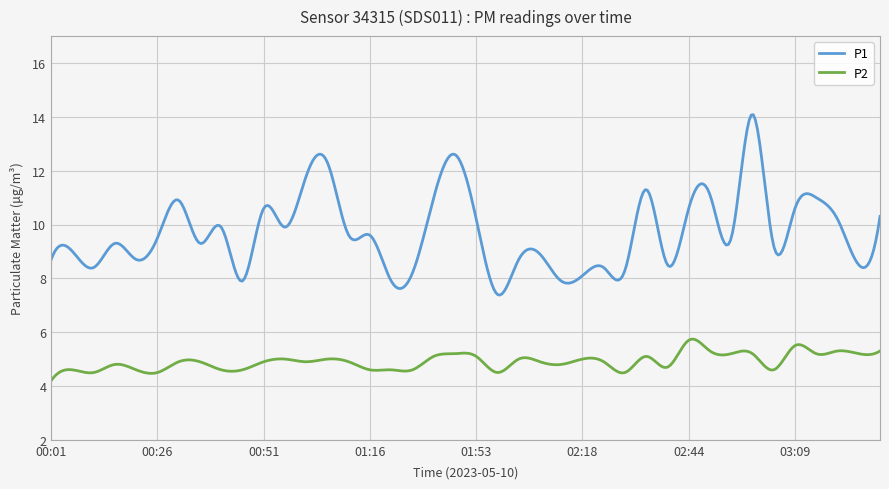

Which series has the largest range (max minus min)?

P1